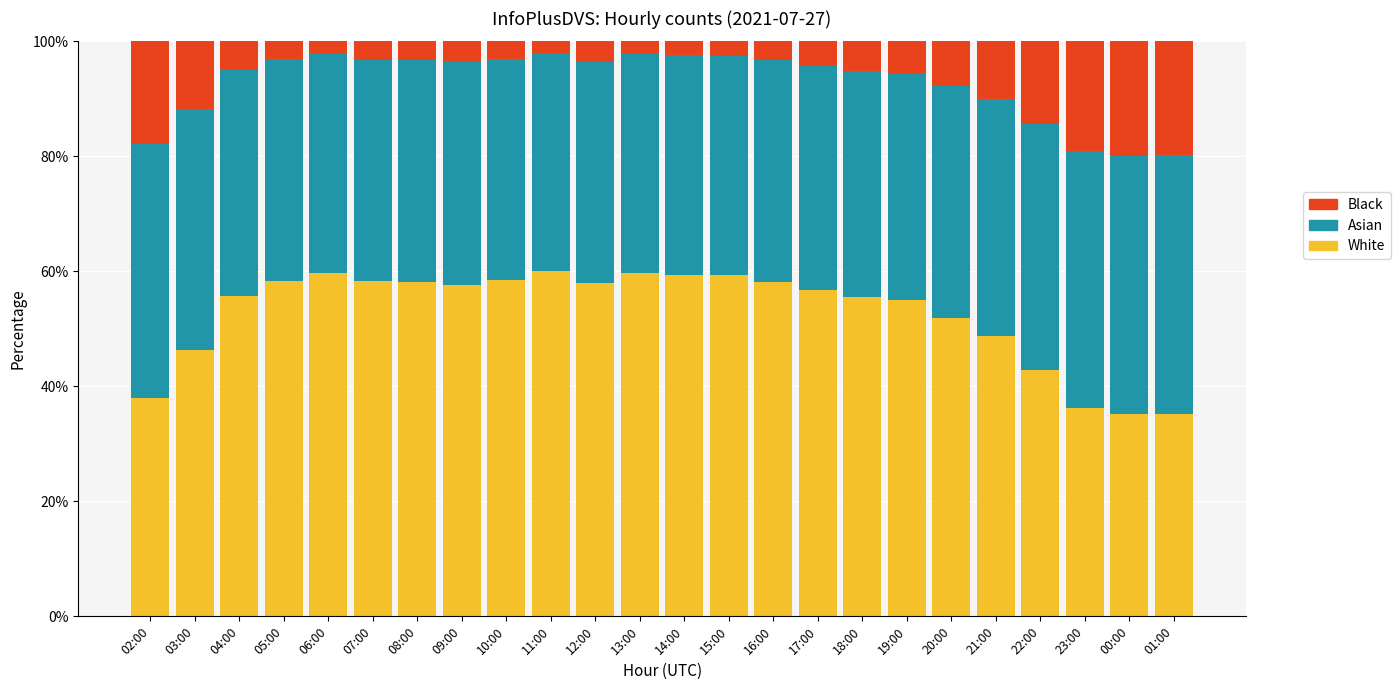

The White series shows 59.4 at 14:00. True or false?

True